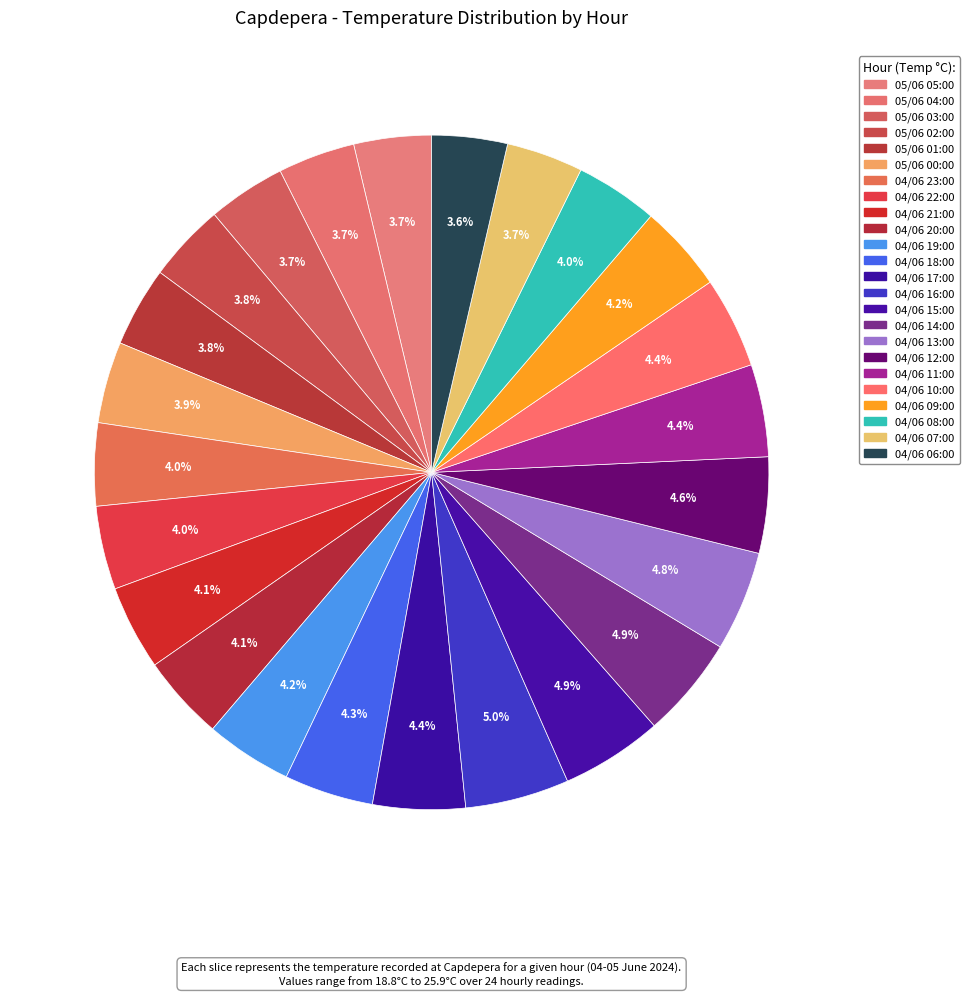

To the nearest percent, what is the average slice percentage?

4%